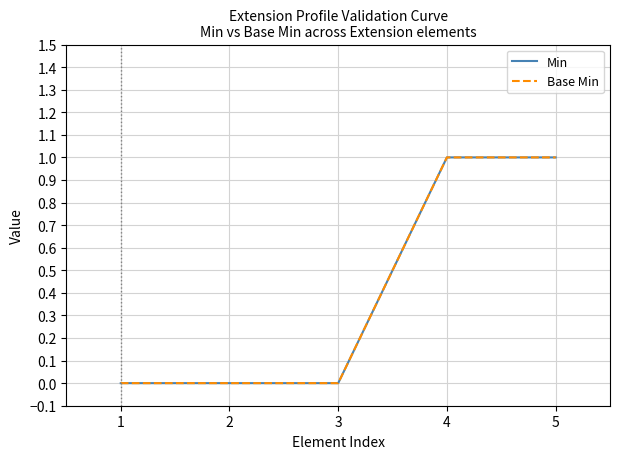

The value of Min at 2 is 0. True or false?

True